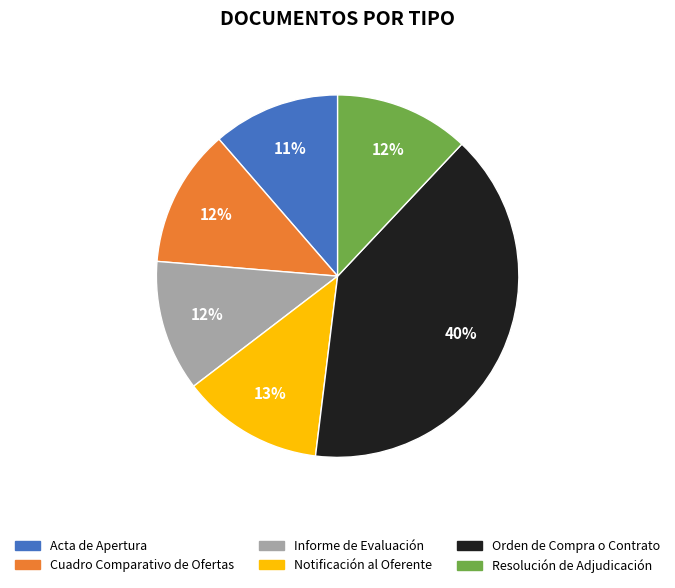

Do Resolución de Adjudicación and Informe de Evaluación together represent more than half of the pie?

No